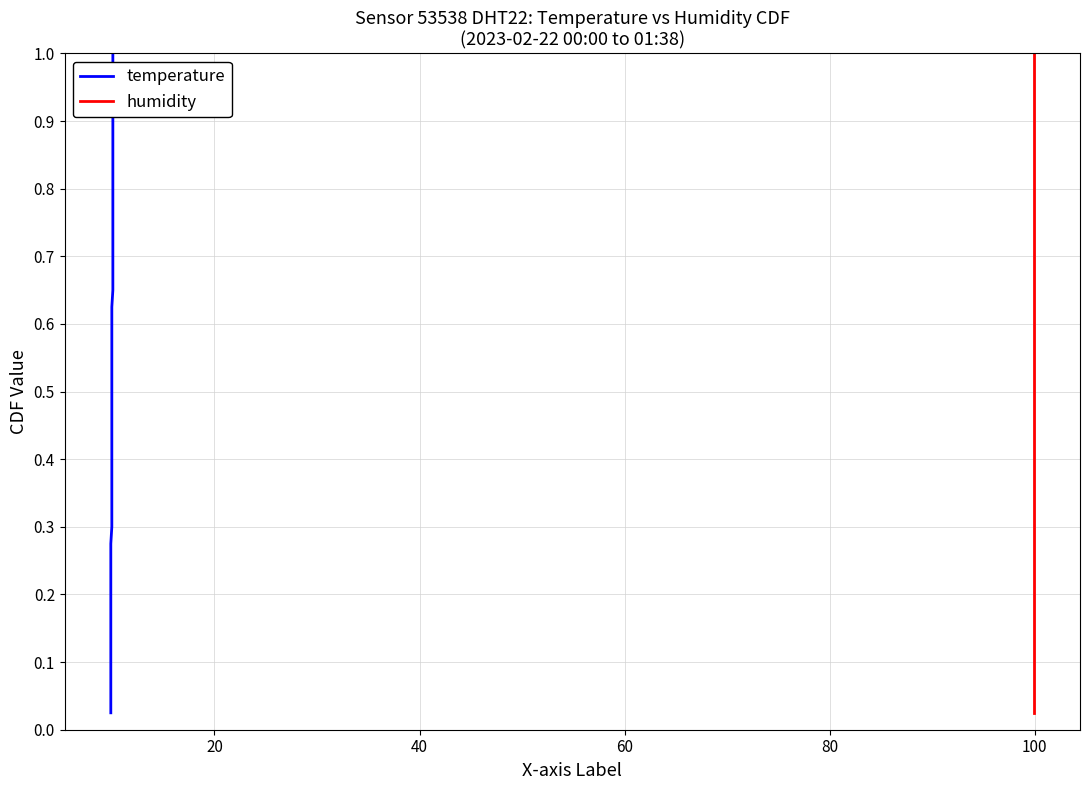

Which series has the largest range (max minus min)?

temperature